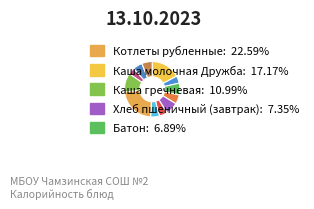

How many segments does this pie chart have?

12